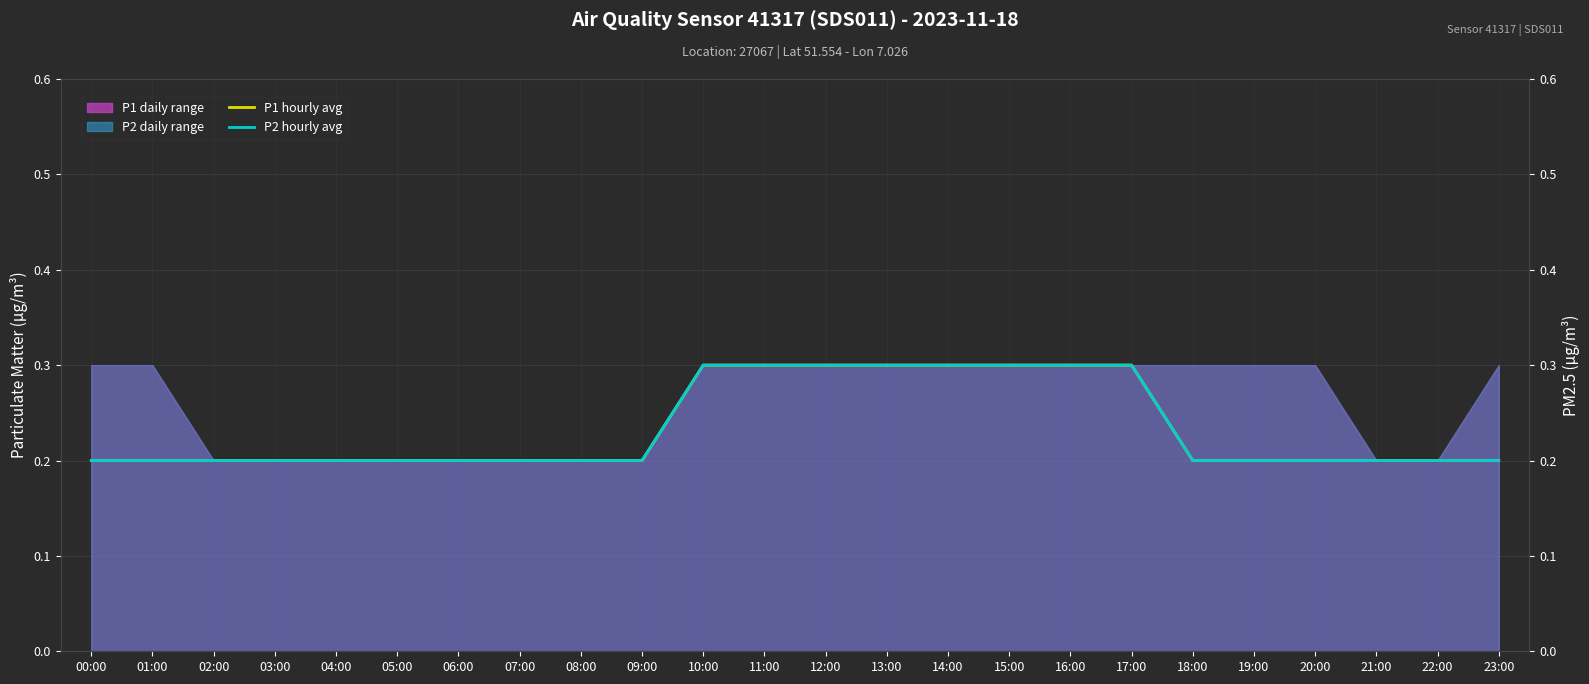

Which series has the largest range (max minus min)?

P1 hourly avg